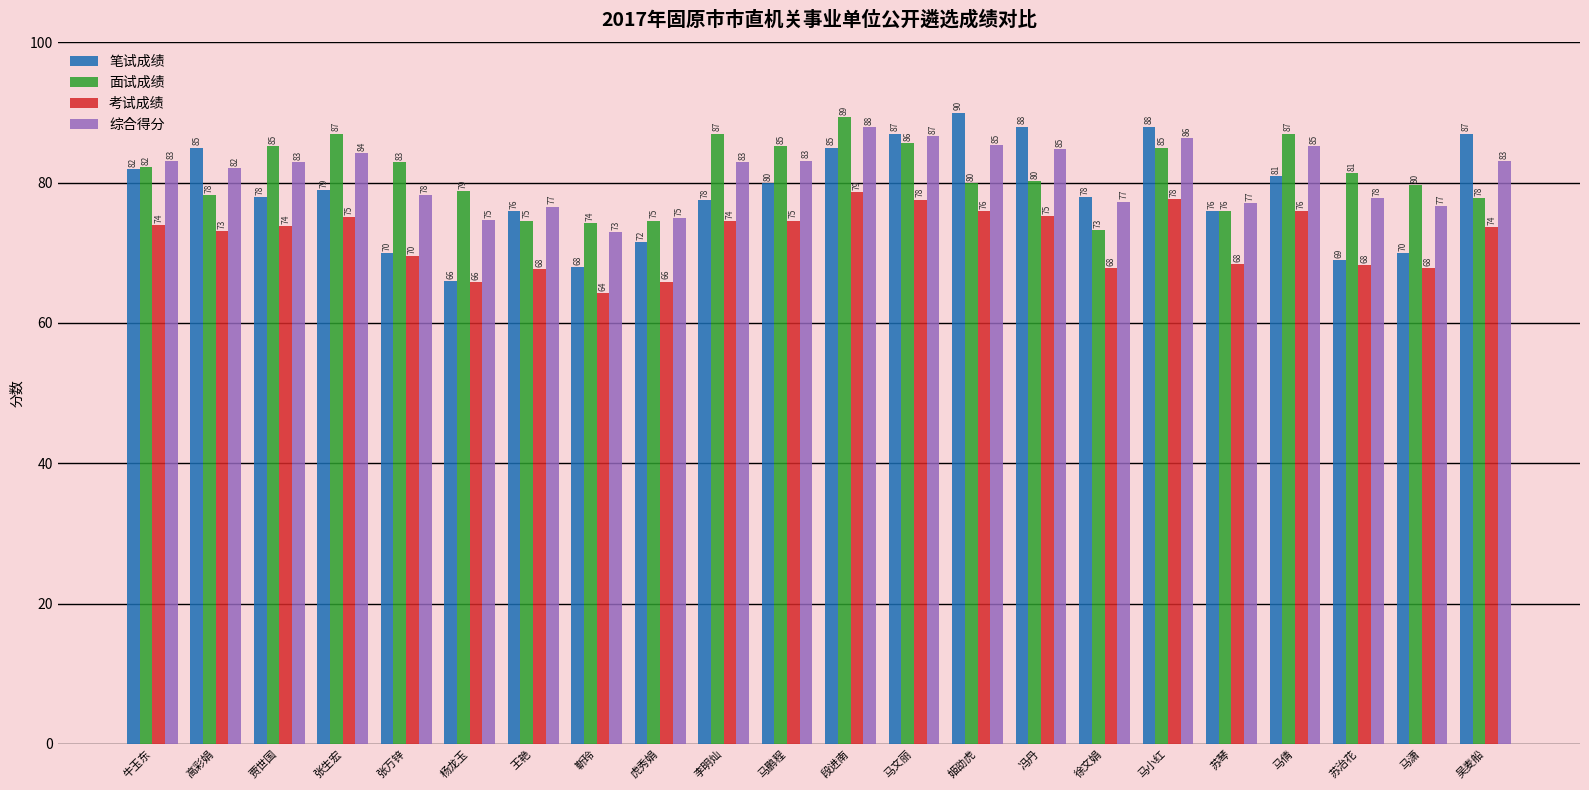

Where does the 笔试成绩 series first go above 79?

牛玉东